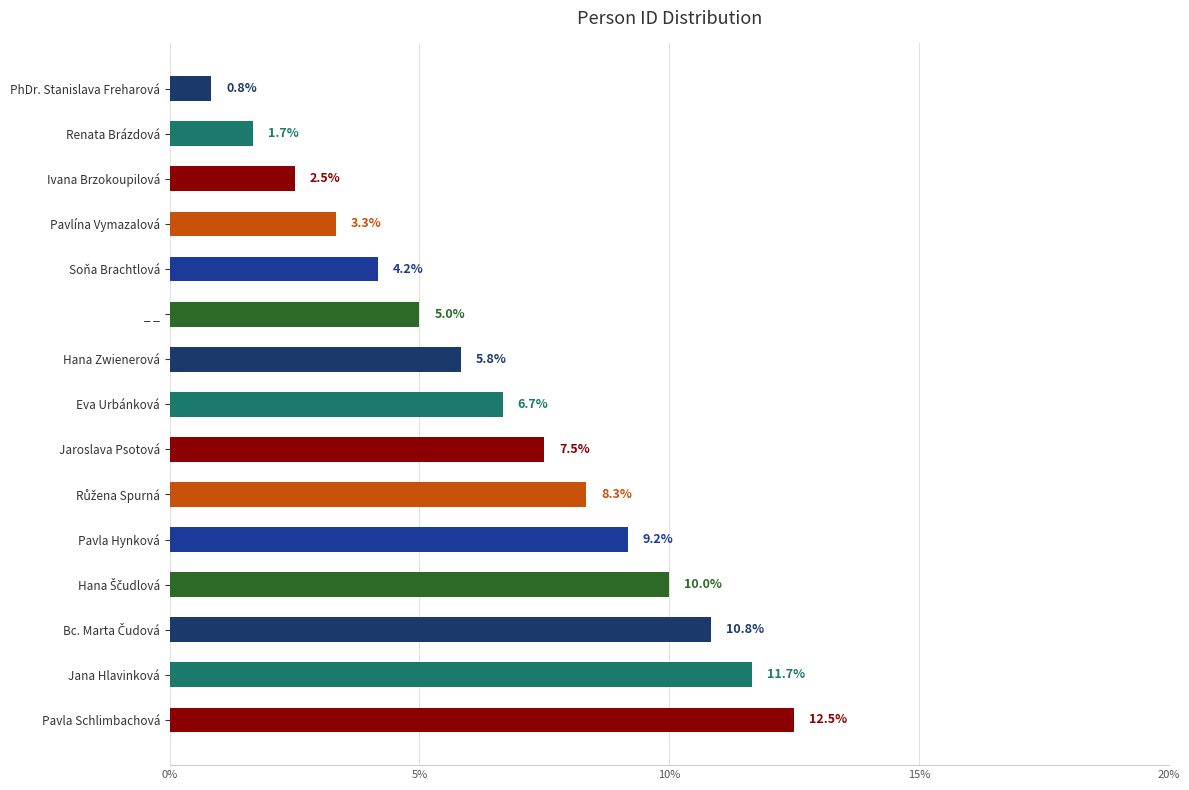

The value at Ivana Brzokoupilová is 2.5. True or false?

True